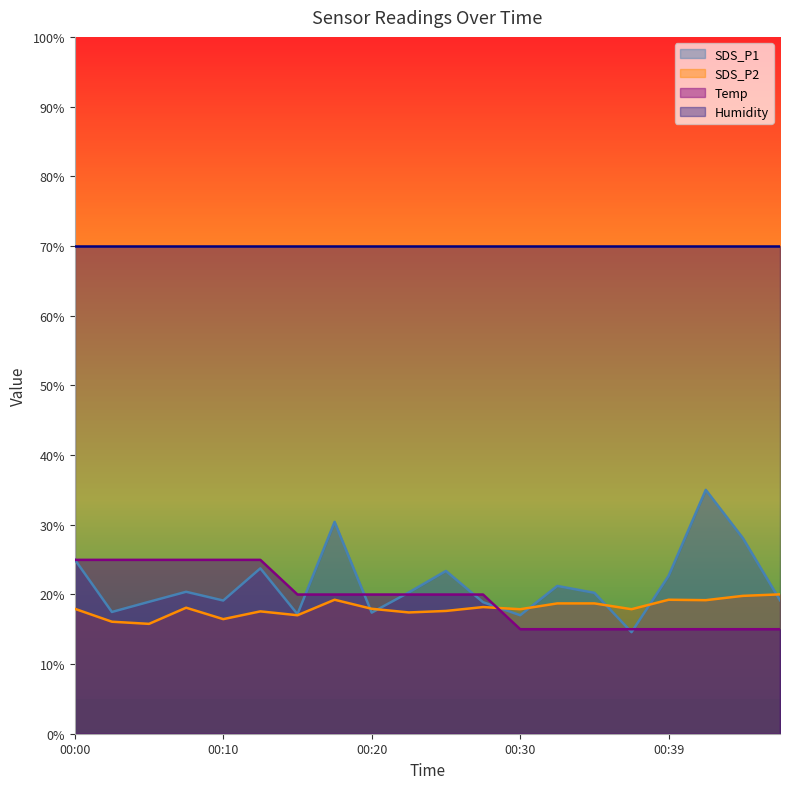

What is the value of the SDS_P1 point at the 1st from the left?

25.0